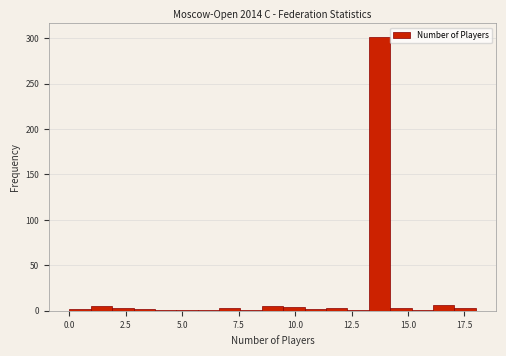

Around what value on the x-axis is the tallest bar? Give the approximate position of its centre, as read against the axis.

13.5